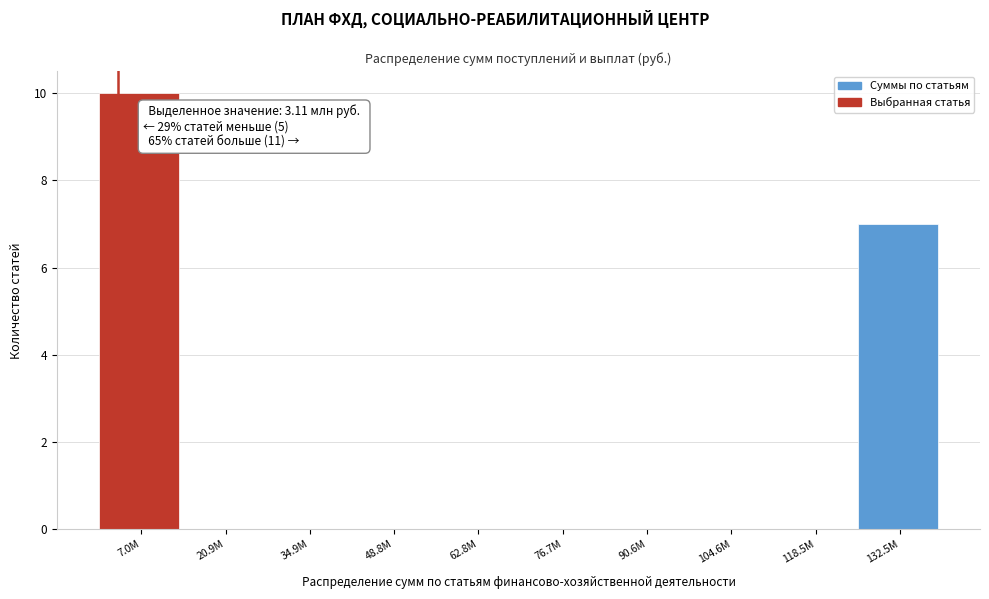

Reading left to right, what are all the values shown in this chart?

7.0M=10	20.9M=0	34.9M=0	48.8M=0	62.8M=0	76.7M=0	90.6M=0	104.6M=0	118.5M=0	132.5M=7